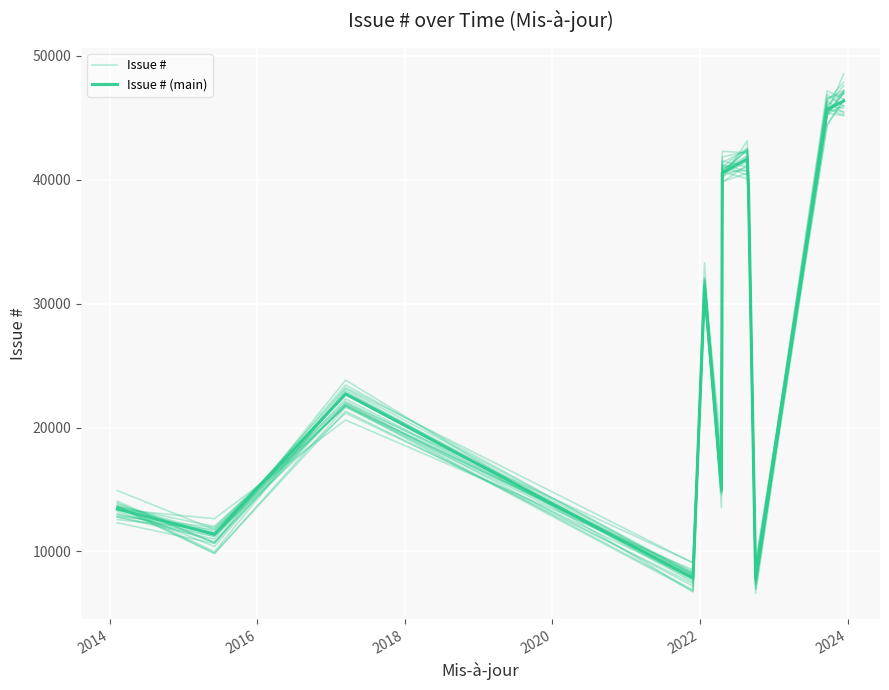

True or false: Issue # has more than 0 interior local peaks.

True